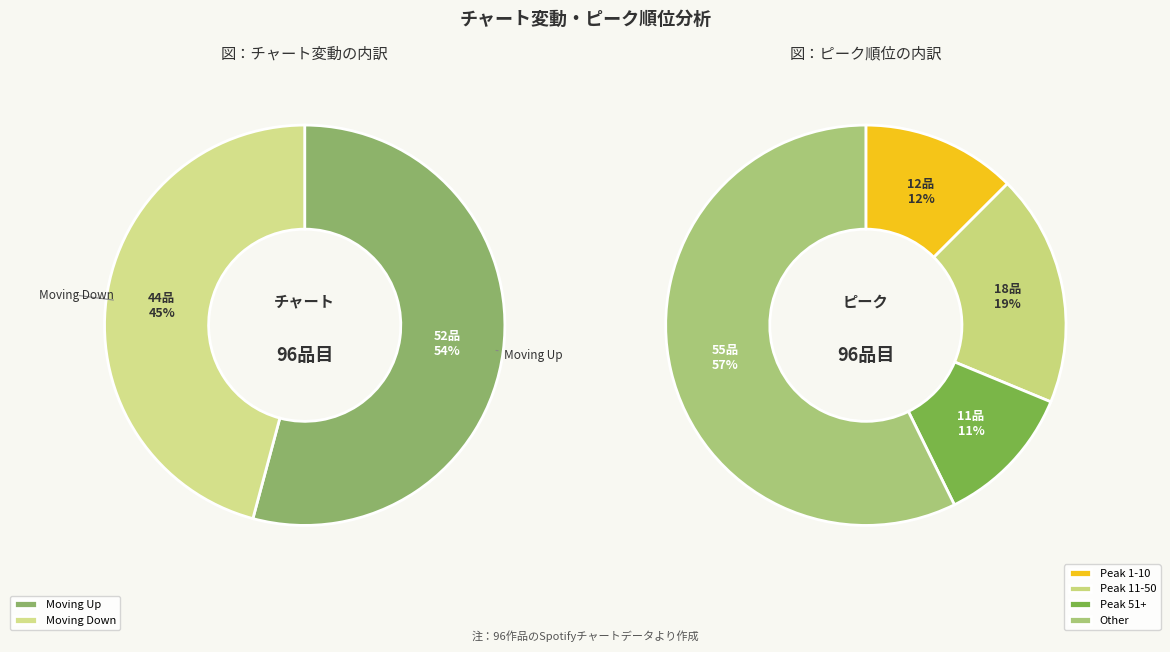

To the nearest percent, what is the average slice percentage?

50%